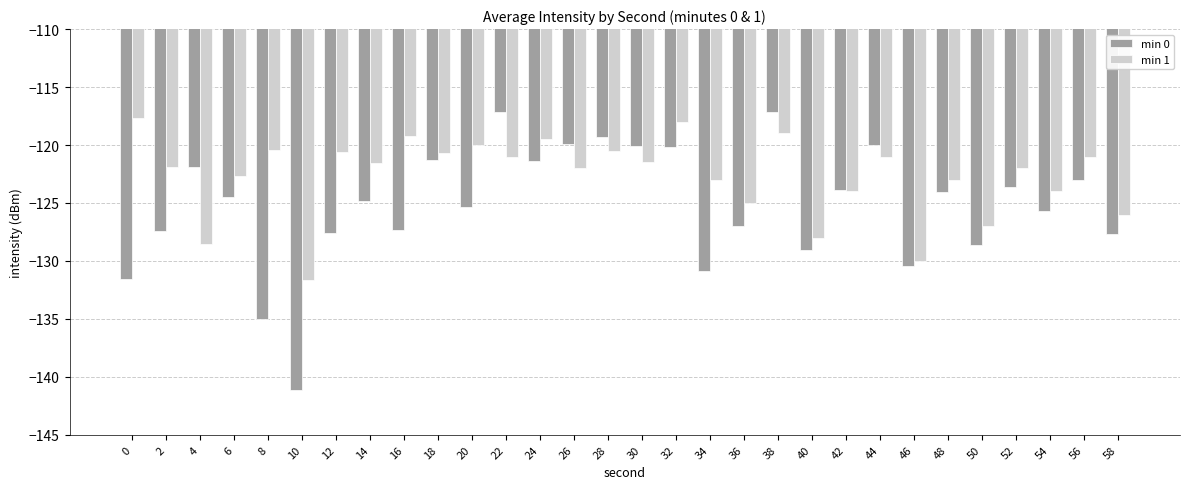

What is the minimum value shown in the chart?

-141.1